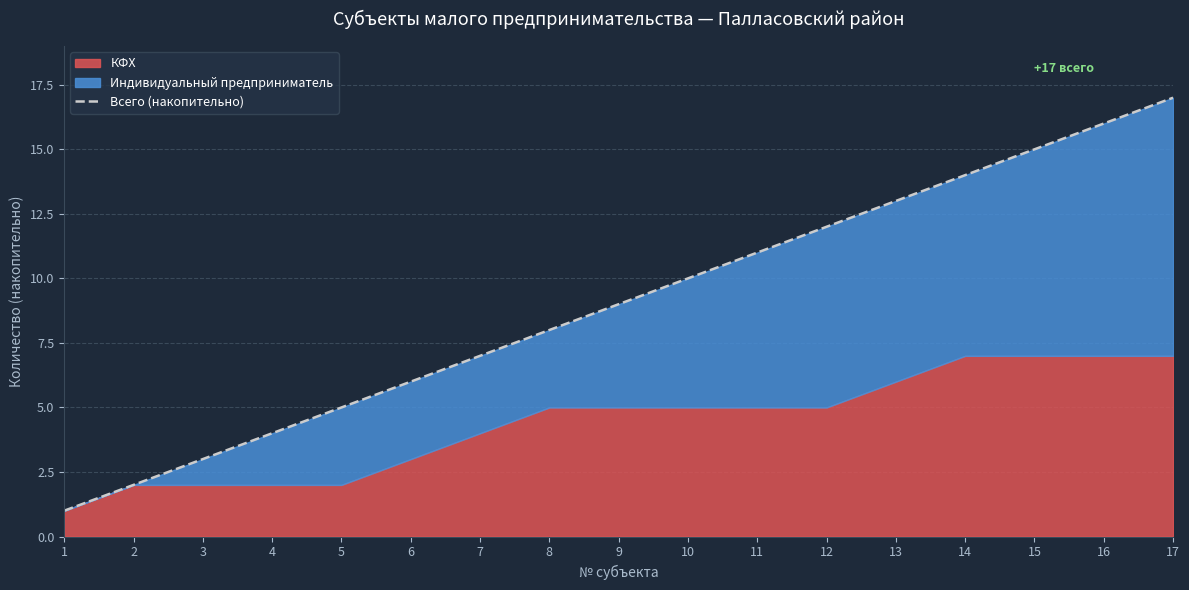

Which has a higher value, 12 or 3?

12